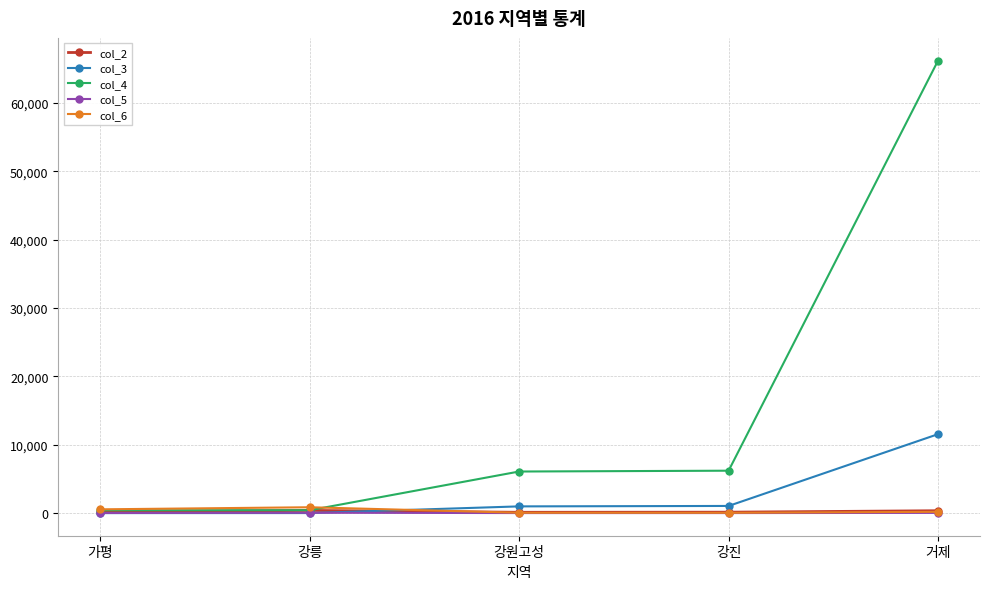

At which label does col_3 reach its peak?

거제